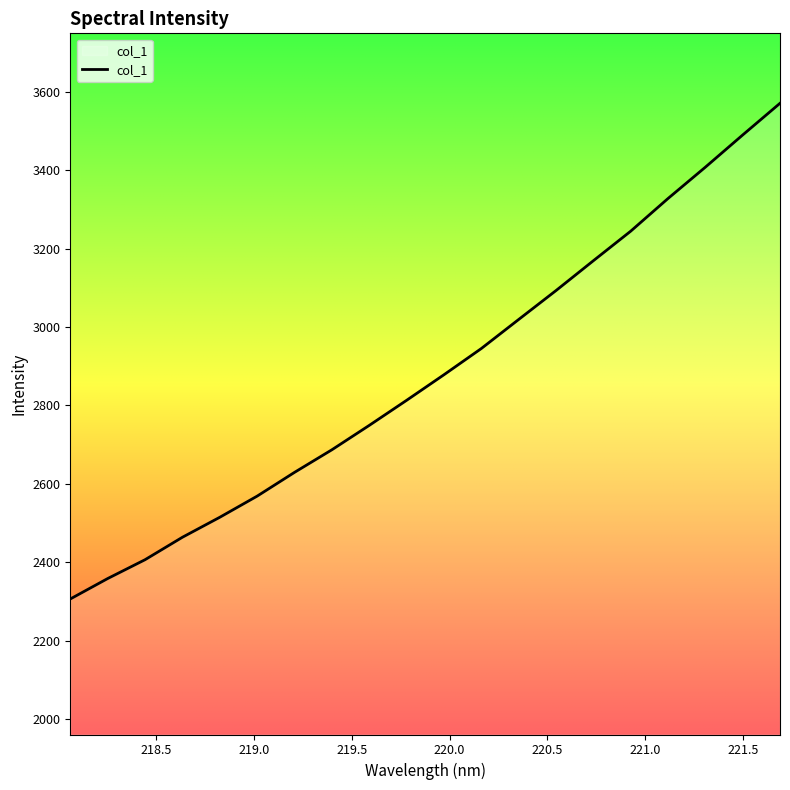

How many lines are shown in the chart?

1